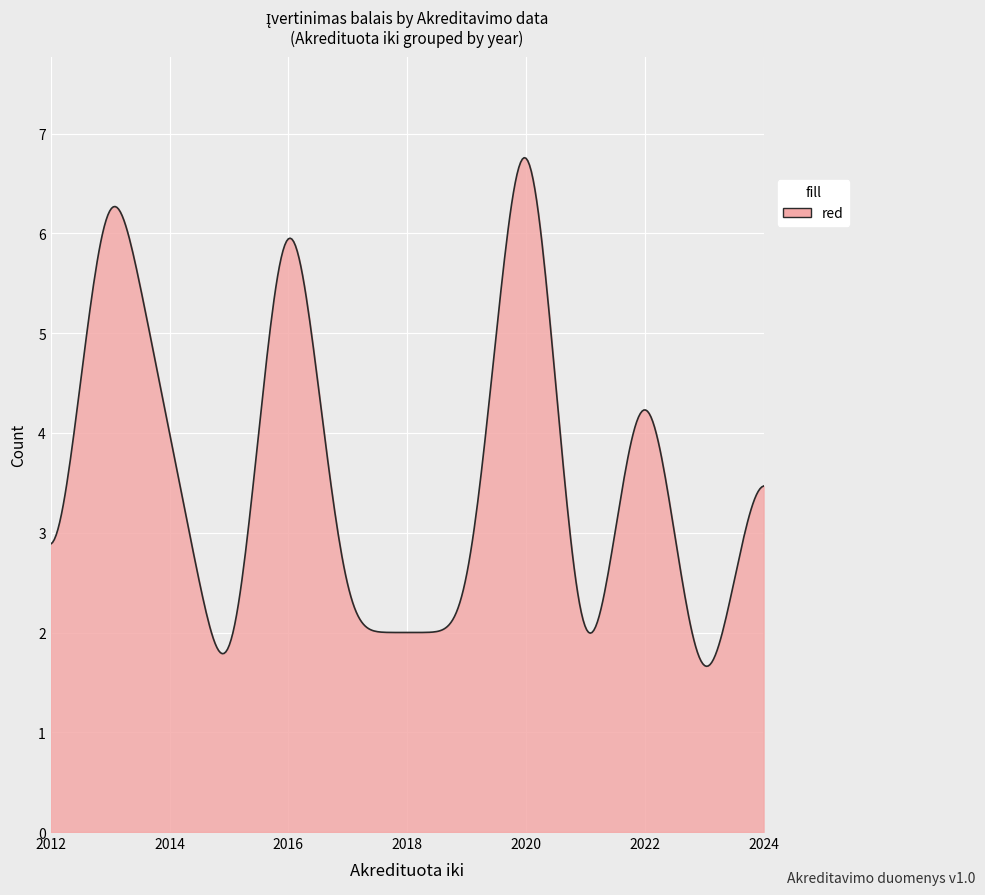

What is the average value?

3.6